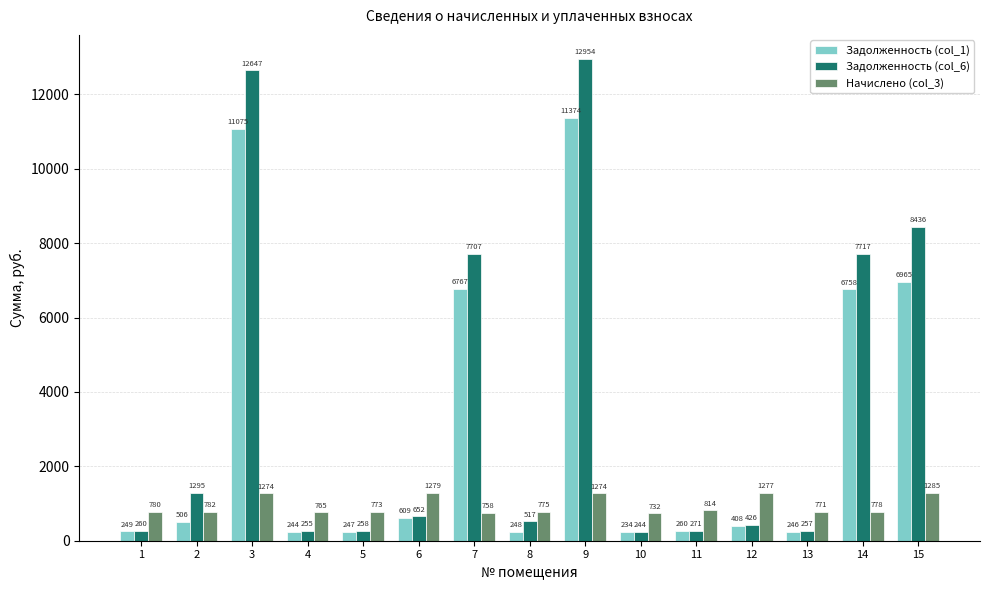

At which label is Начислено (col_3) closest to 1008?

11